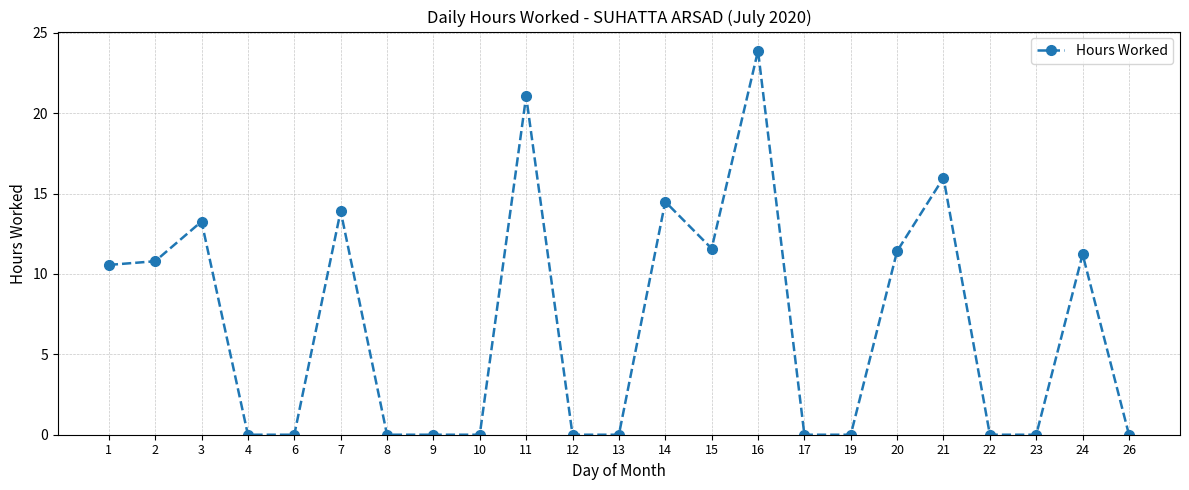

At which category does the chart reach its peak across all series?

16